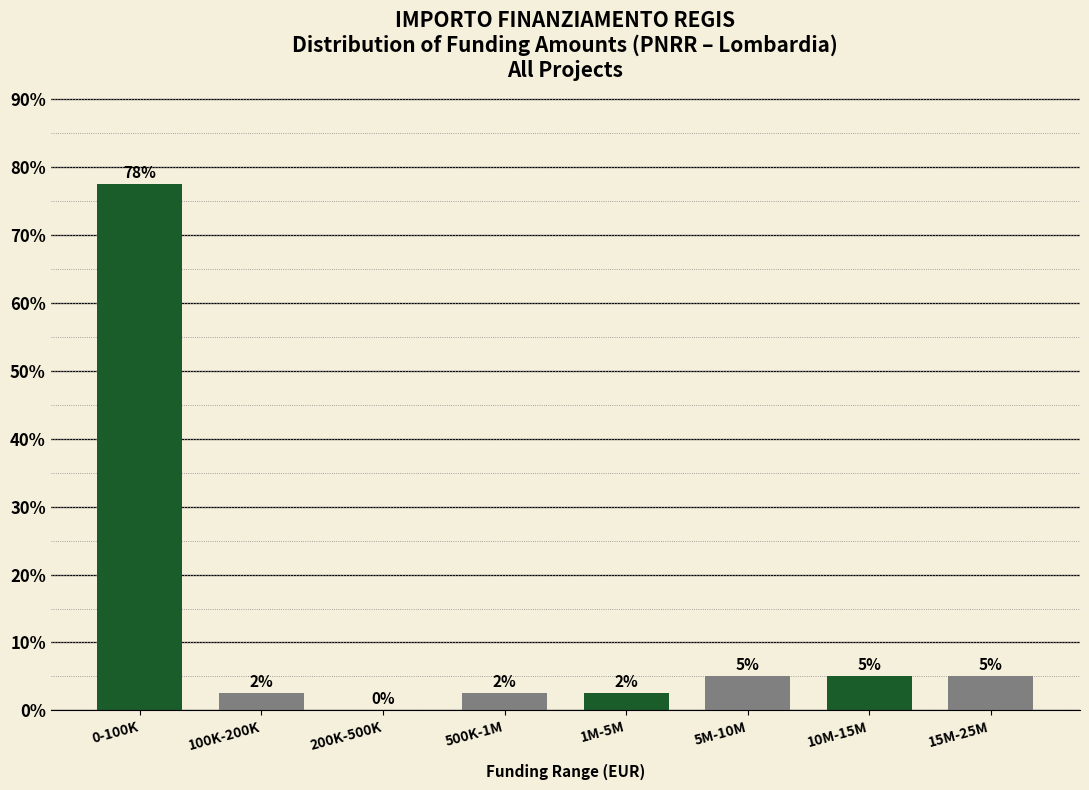

What is the approximate value at 10M-15M?

5.0